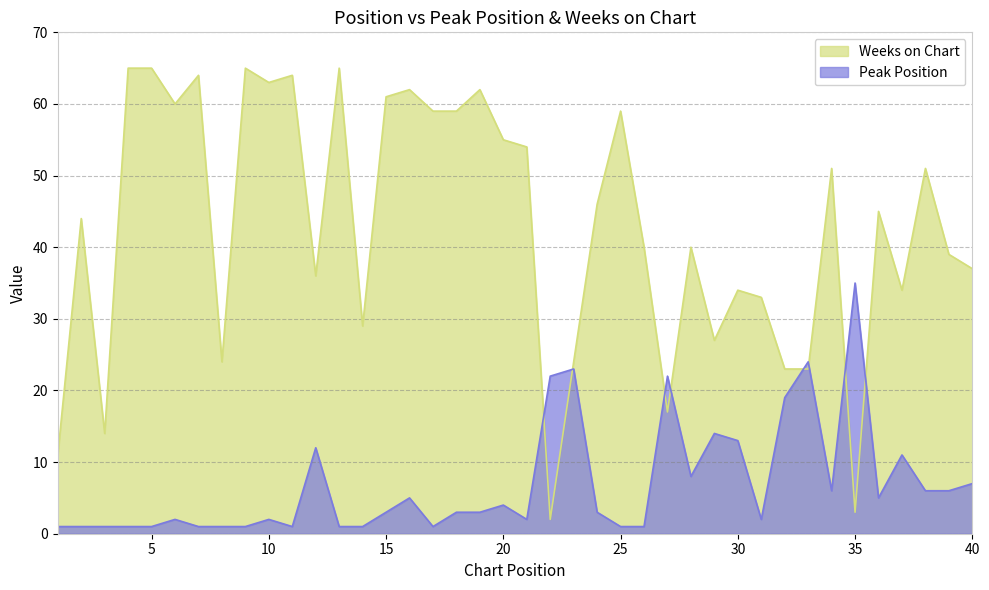

Which has a higher value, 37 or 38?

37